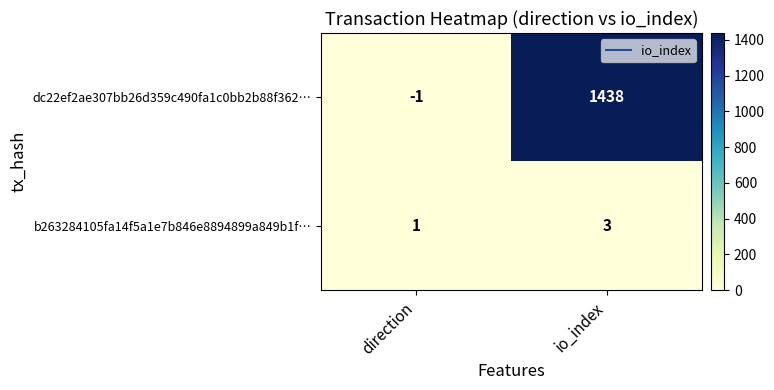

Reading right to left, list all the values displayed in this chart.

dc22ef2ae307bb26d359c490fa1c0bb2b88f362…: io_index=1438	direction=-1
b263284105fa14f5a1e7b846e8894899a849b1f…: io_index=3	direction=1